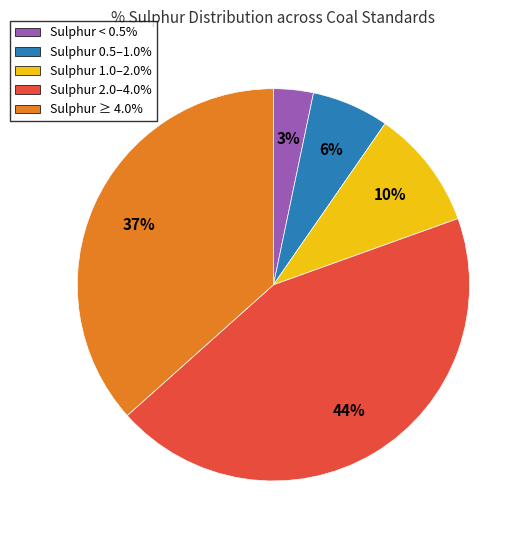

Do Sulphur ≥ 4.0% and Sulphur 2.0–4.0% together represent more than half of the pie?

Yes